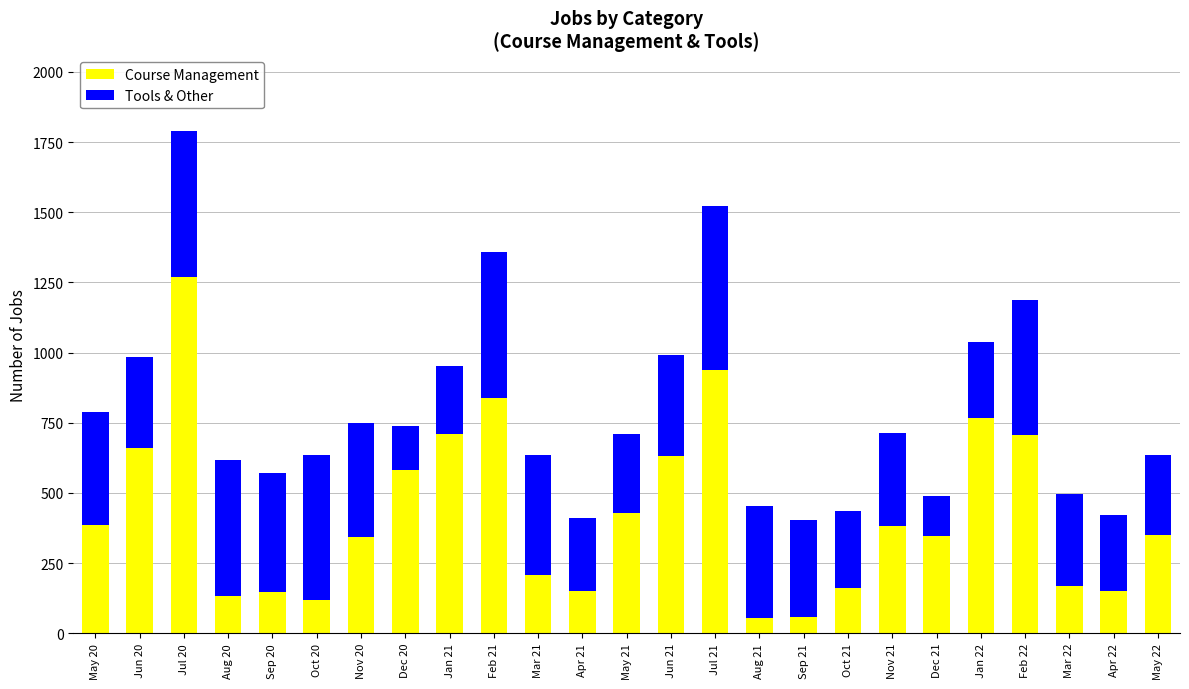

What is the total value across all series at May 20?

787